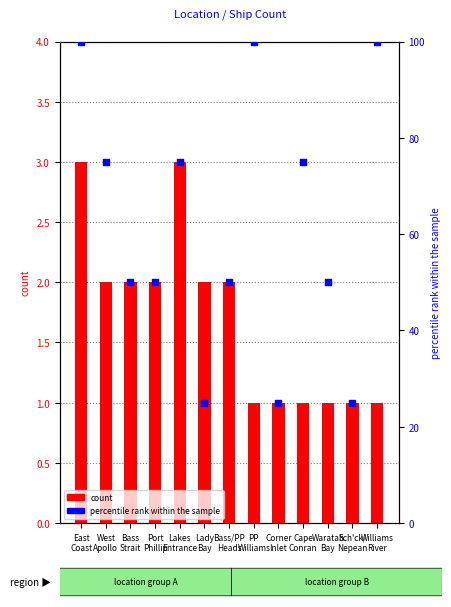

What are all the series names shown in the legend?

count, percentile rank within the sample